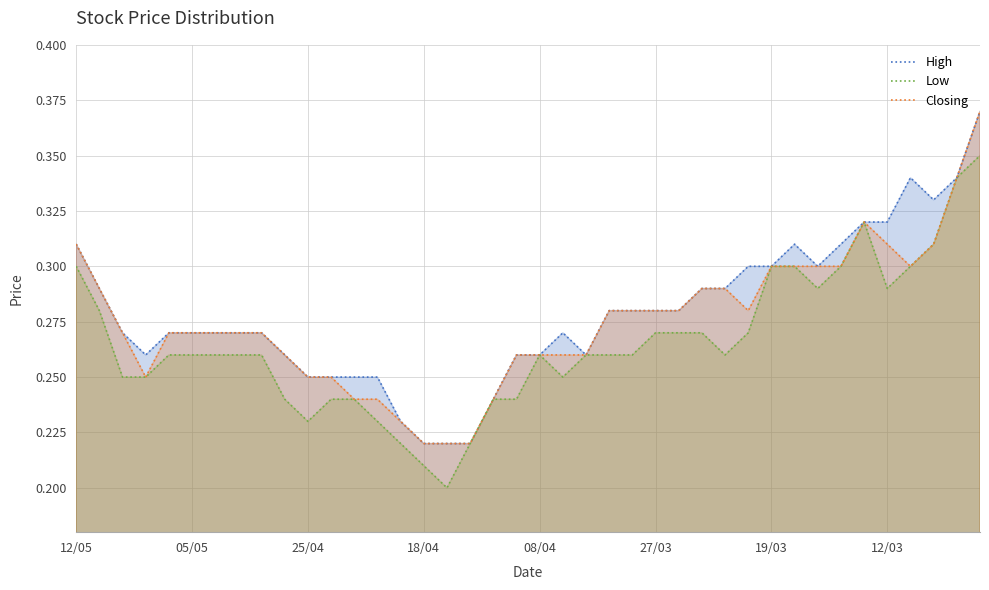

True or false: High and Low intersect in this chart.

False